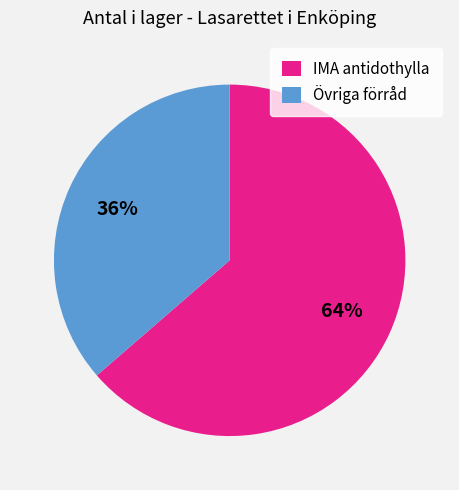

Does IMA antidothylla represent more than half of the total?

Yes